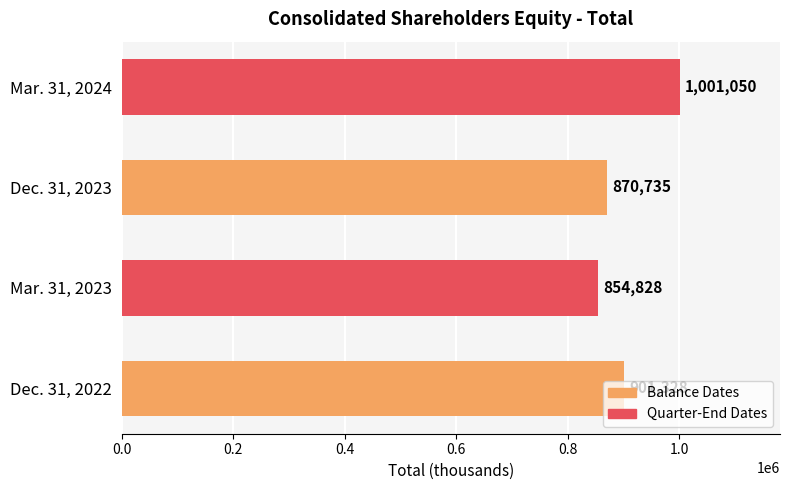

How many values are between 870735 and 1001050?

3